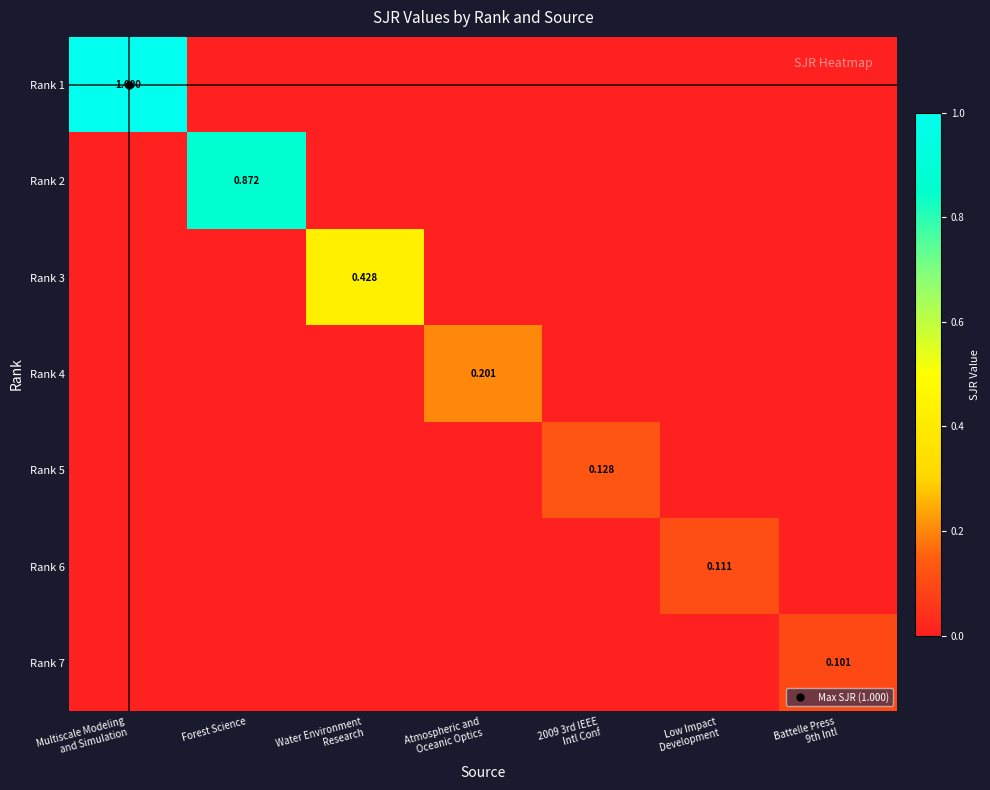

Which series has the largest total across all categories?

Rank 1